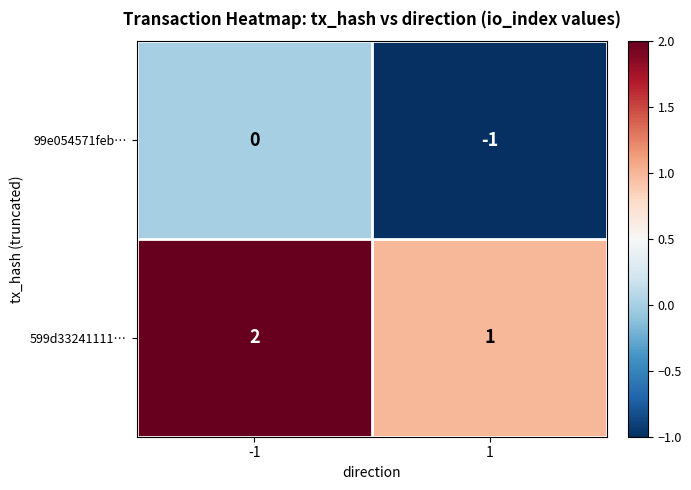

How many values in 99e054571feb… are below zero?

1